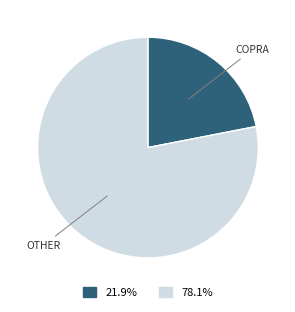

Does any single category account for the majority?

Yes